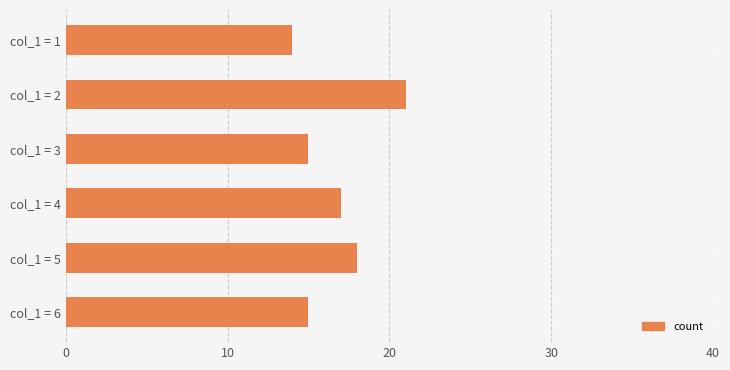

Does the chart contain stacked bars?

No